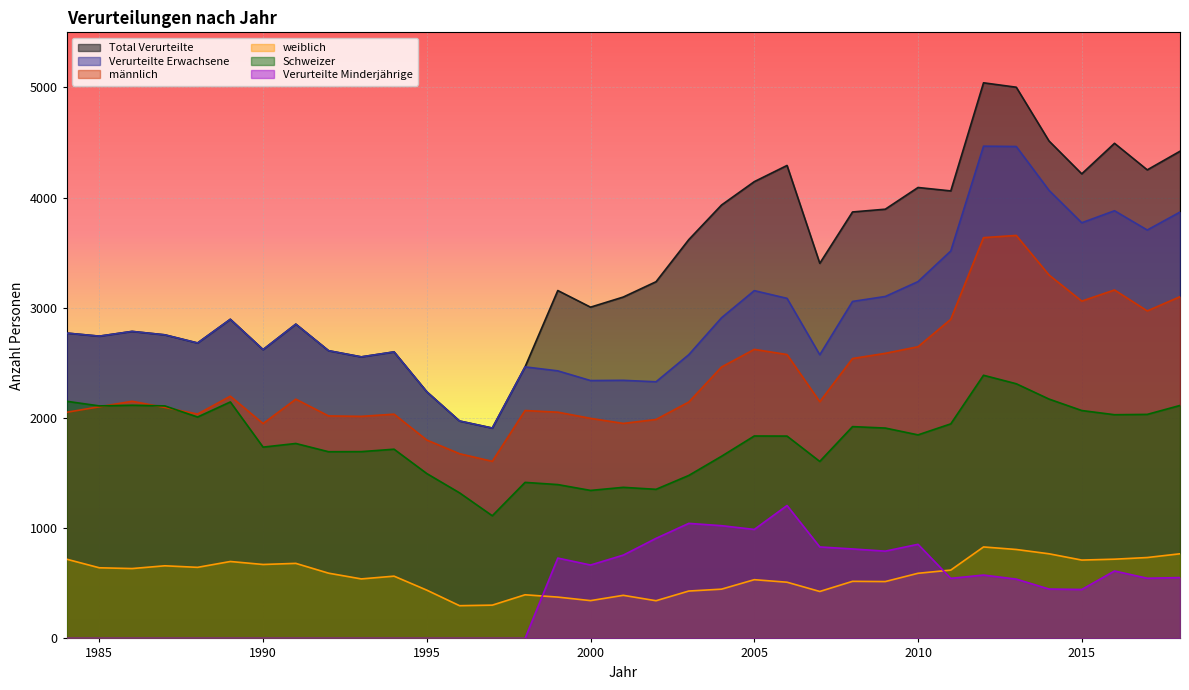

At which category is the sum across all series the highest?

2012